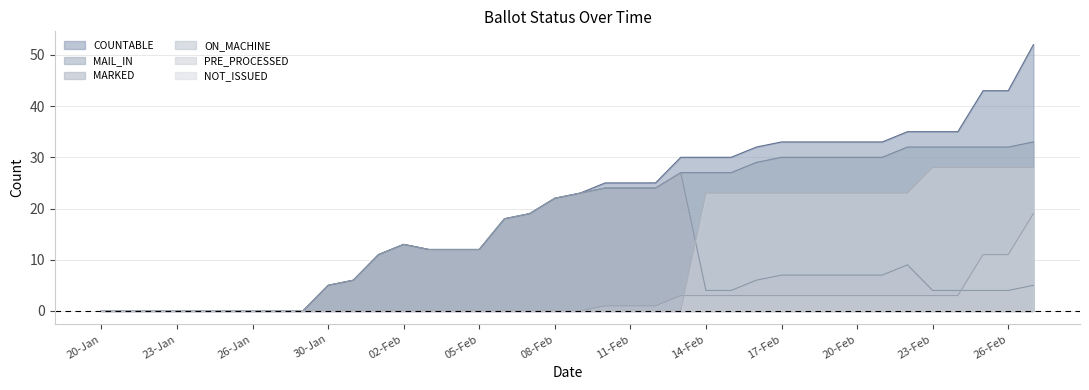

Reading left to right, transcribe all the data shown in this chart.

COUNTABLE: 0	0	0	0	0	0	0	0	0	5	6	11	13	12	12	12	18	19	22	23	25	25	25	30	30	30	32	33	33	33	33	33	35	35	35	43	43	52
MAIL_IN: 0	0	0	0	0	0	0	0	0	5	6	11	13	12	12	12	18	19	22	23	24	24	24	27	27	27	29	30	30	30	30	30	32	32	32	32	32	33
MARKED: 0	0	0	0	0	0	0	0	0	5	6	11	13	12	12	12	18	19	22	23	24	24	24	27	4	4	6	7	7	7	7	7	9	4	4	4	4	5
ON_MACHINE: 0	0	0	0	0	0	0	0	0	0	0	0	0	0	0	0	0	0	0	0	1	1	1	3	3	3	3	3	3	3	3	3	3	3	3	11	11	19
PRE_PROCESSED: 0	0	0	0	0	0	0	0	0	0	0	0	0	0	0	0	0	0	0	0	0	0	0	0	23	23	23	23	23	23	23	23	23	28	28	28	28	28